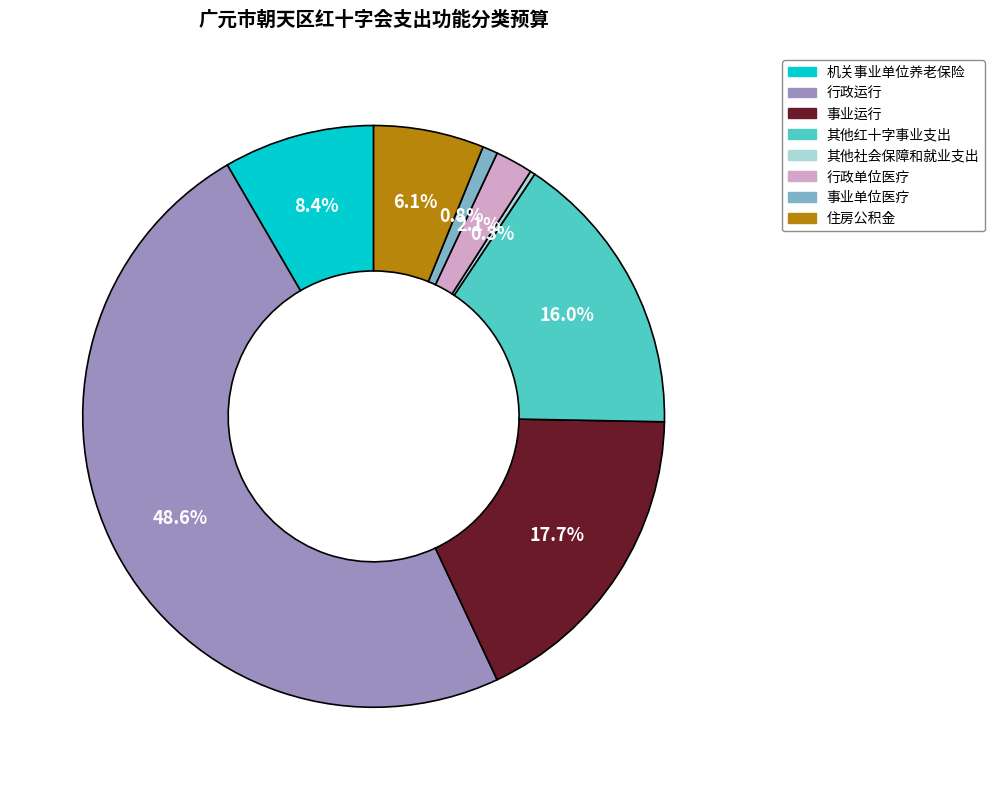

Is there a majority slice in this chart?

No